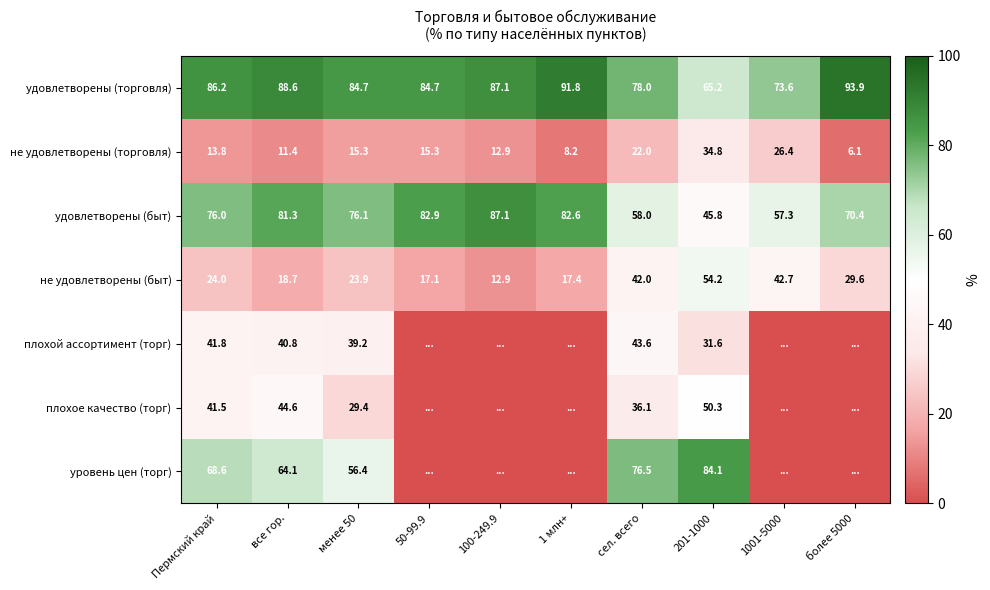

Which category has the highest value across all series?

более 5000